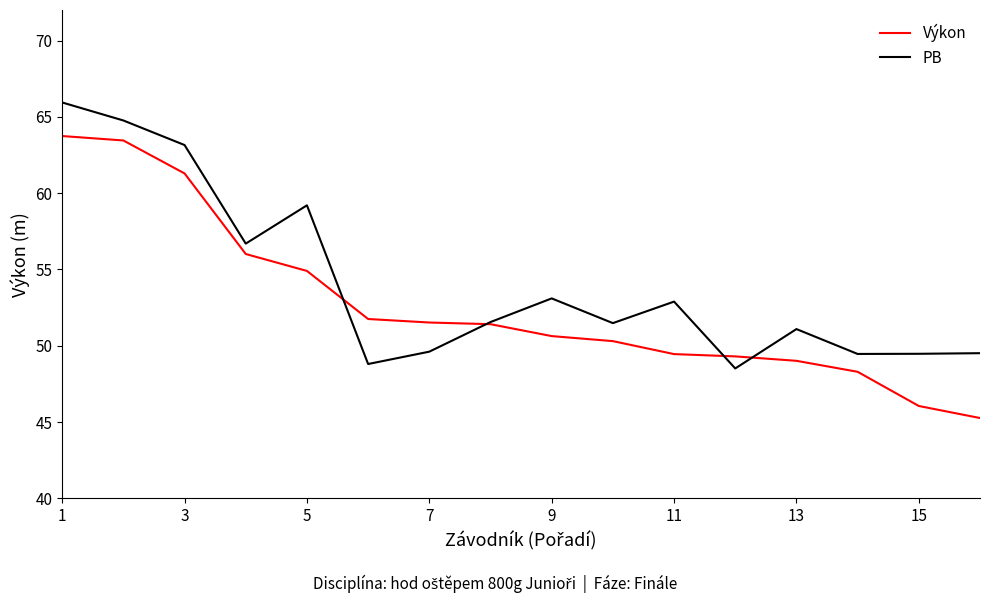

How many categories are shown in the chart?

16